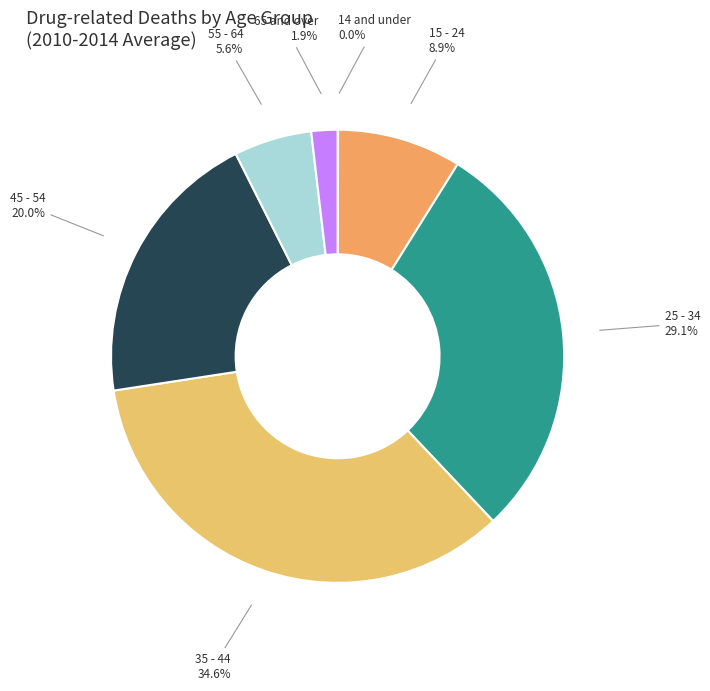

Does 65 and over account for over 50% of the chart?

No